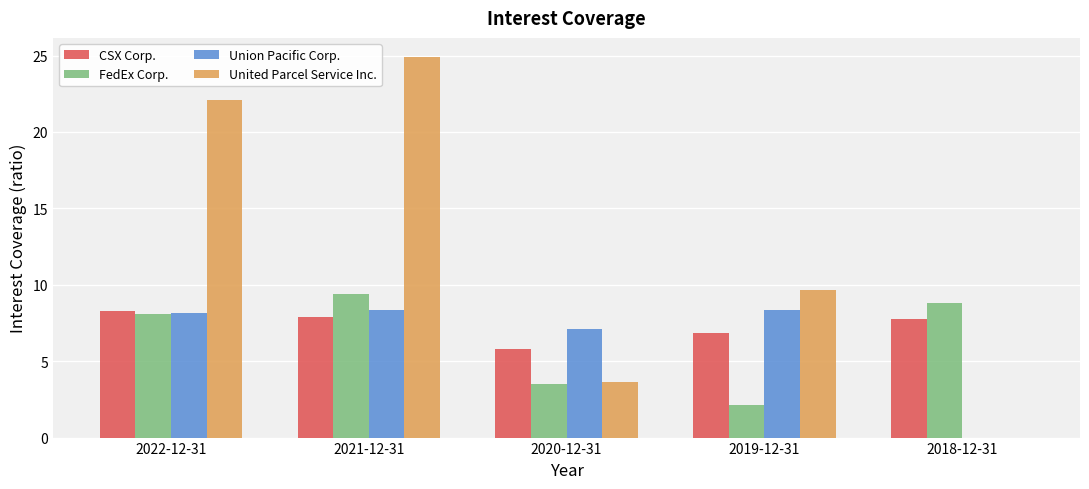

What is the sum of all FedEx Corp. values?

31.9